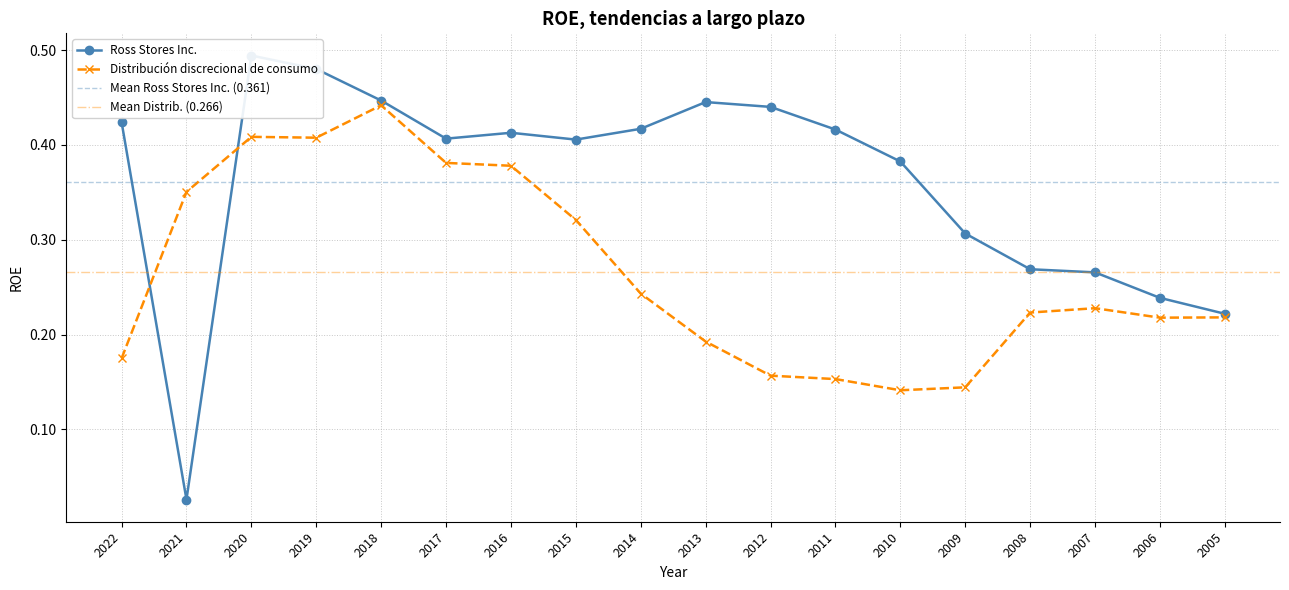

Rank the series by their maximum value, from highest to lowest.

Ross Stores Inc., Distribución discrecional de consumo